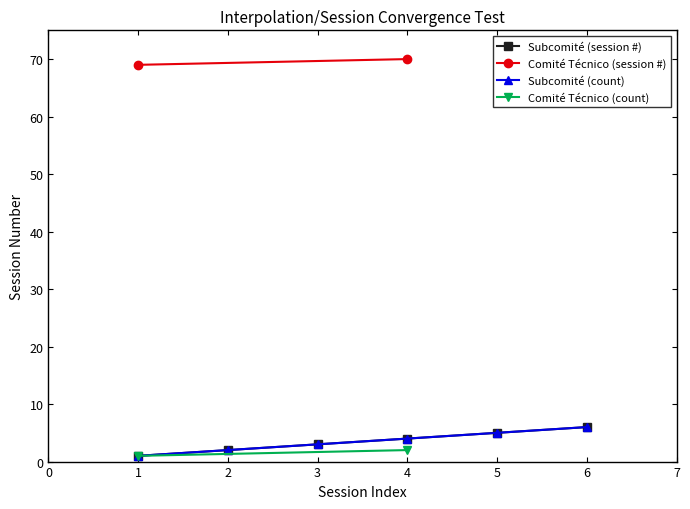

Is this an area chart (filled region under the line)?

No